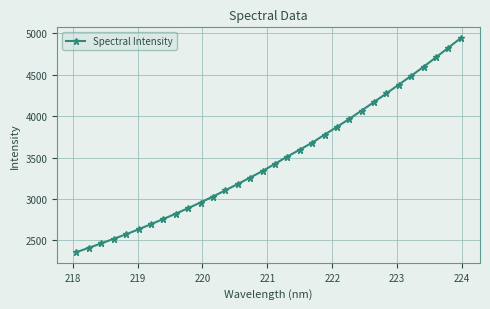

Count the number of data series in this chart.

1